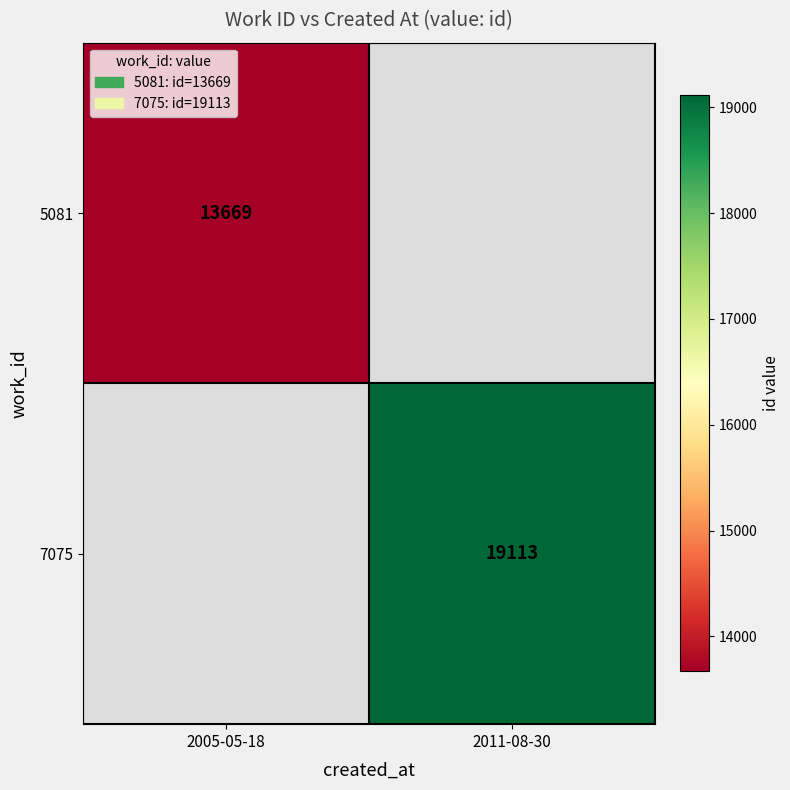

Is the value of 5081 at 2005-05-18 greater than the value of 7075 at 2011-08-30?

No